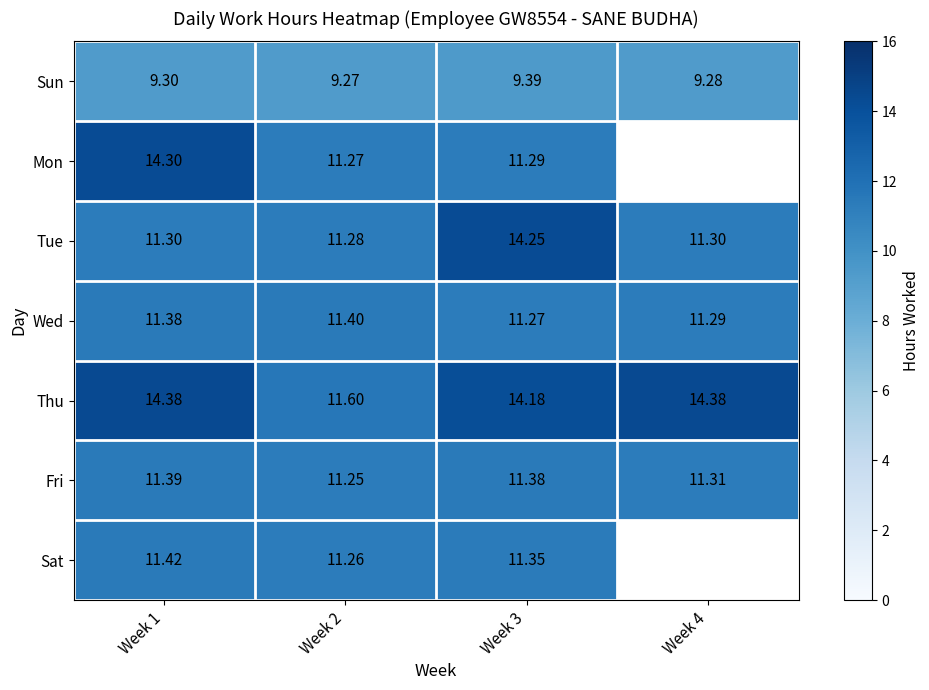

Between Week 1 and Week 2, which series saw the biggest shift?

Mon